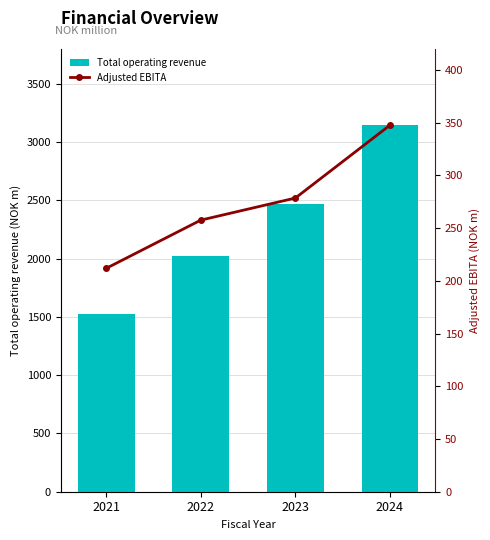

What is the average value of the Adjusted EBITA series?

274.0